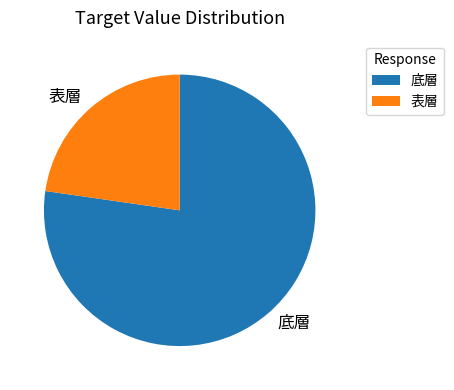

How many slices are in this pie chart?

2